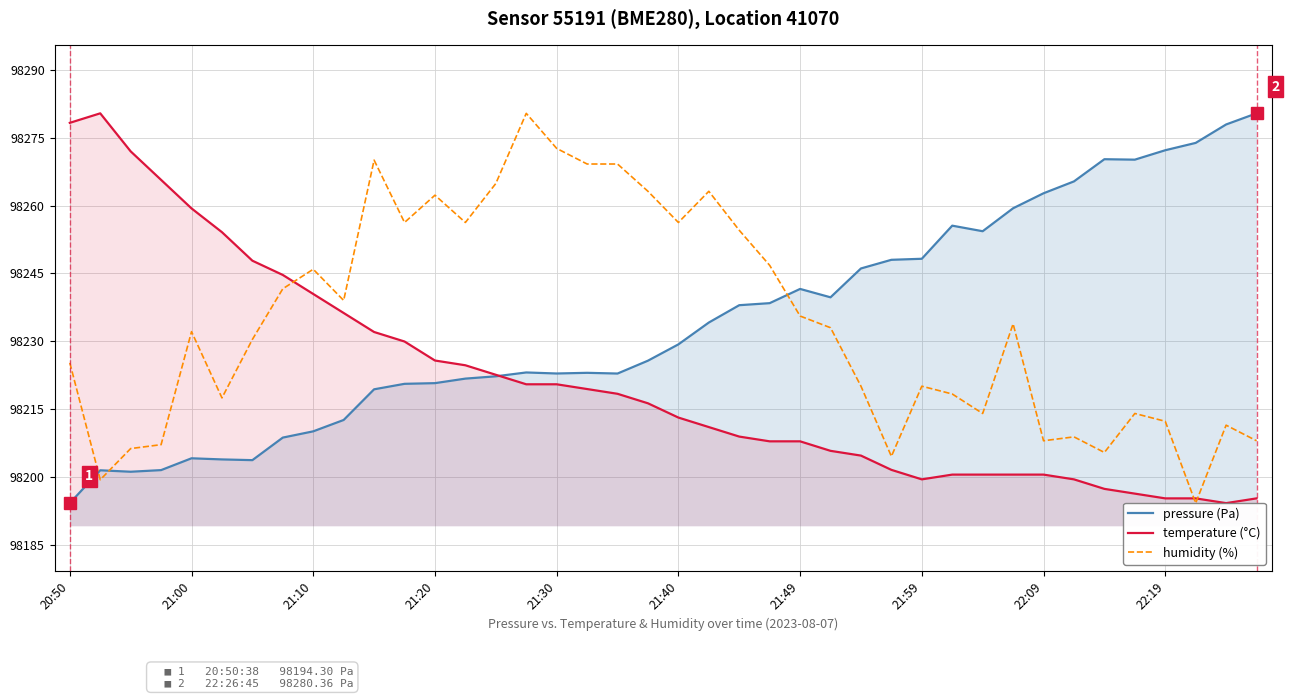

How many lines are shown in the chart?

3